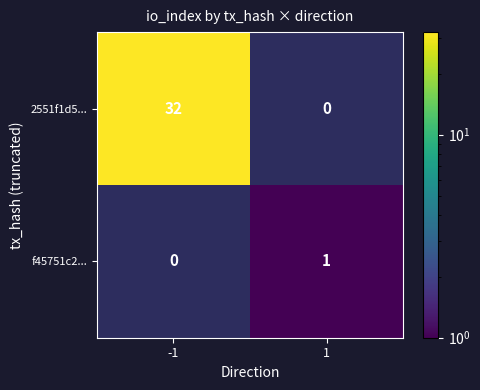

The 2551f1d5... series shows 17 at -1. True or false?

False